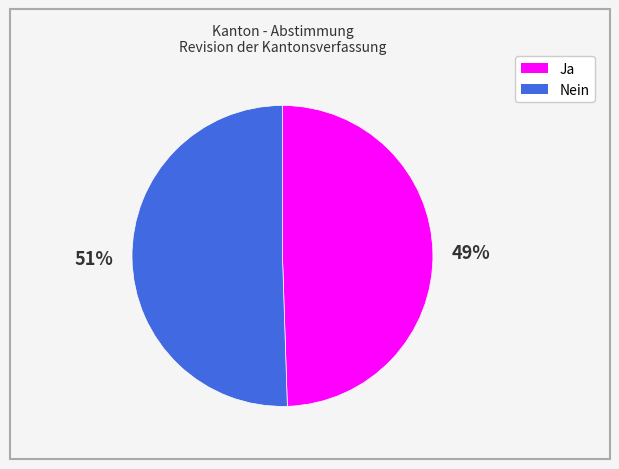

Count the number of slices in the pie.

2